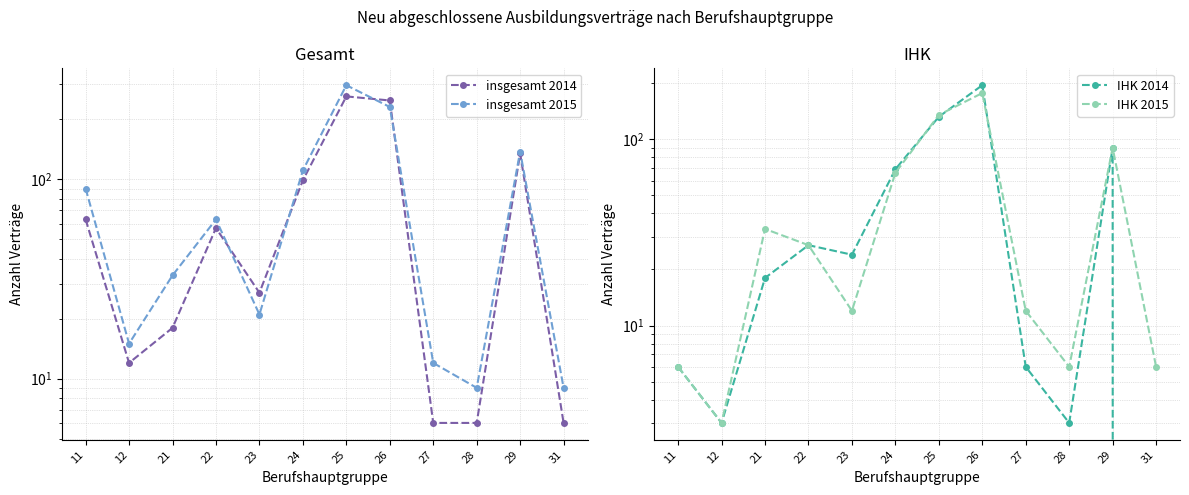

What is the sum of the insgesamt 2014 values at 21 and 24?

117